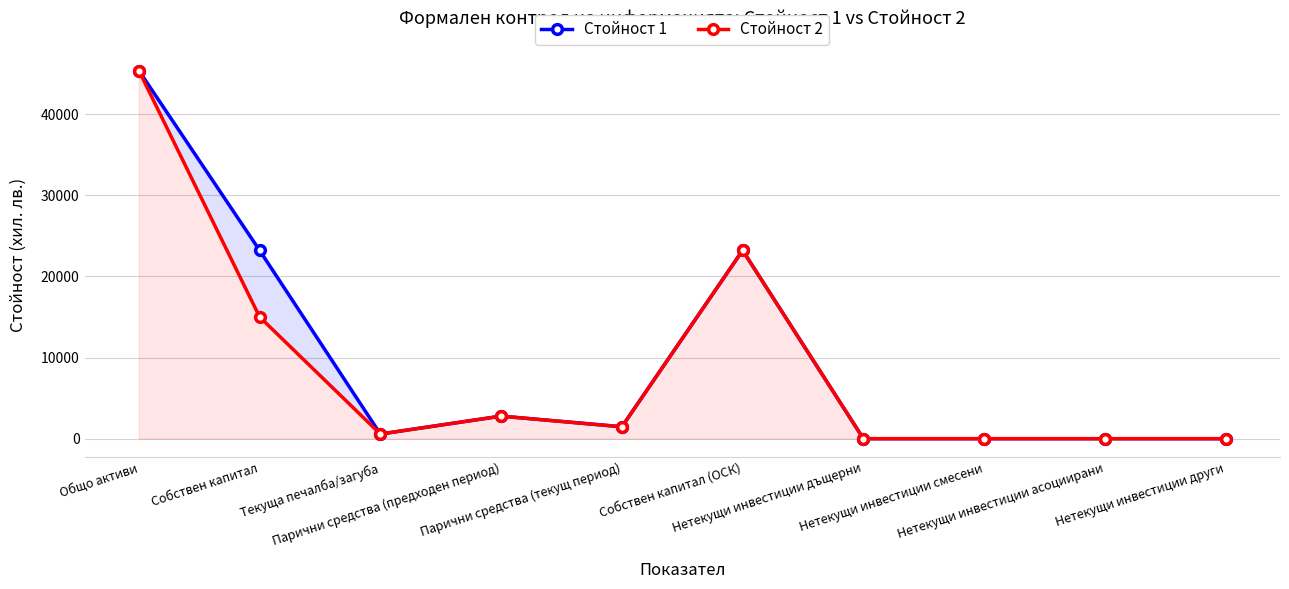

Between Собствен капитал (ОСК) and Нетекущи инвестиции смесени, which is larger?

Собствен капитал (ОСК)